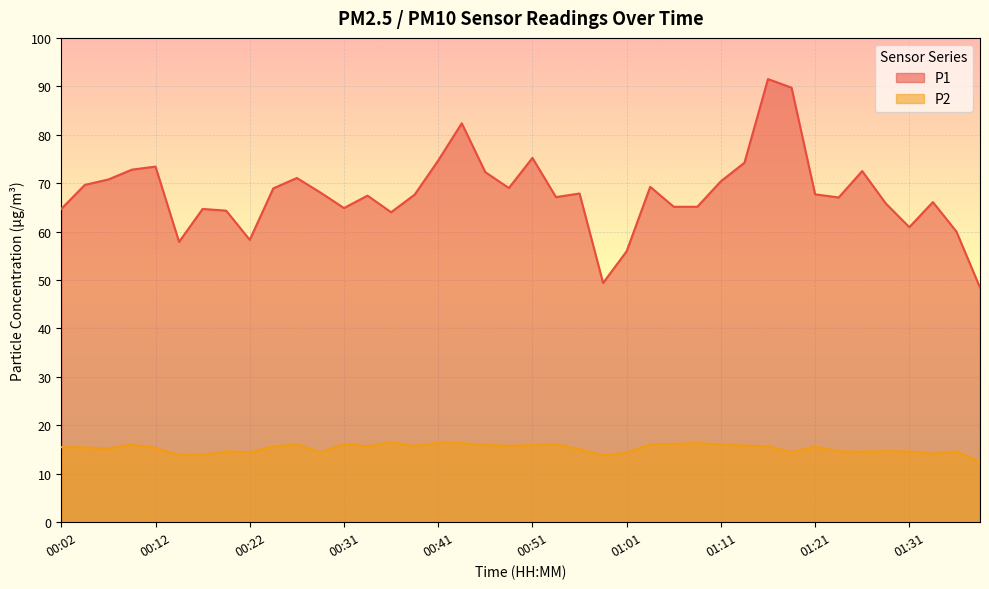

How many lines are shown in the chart?

2